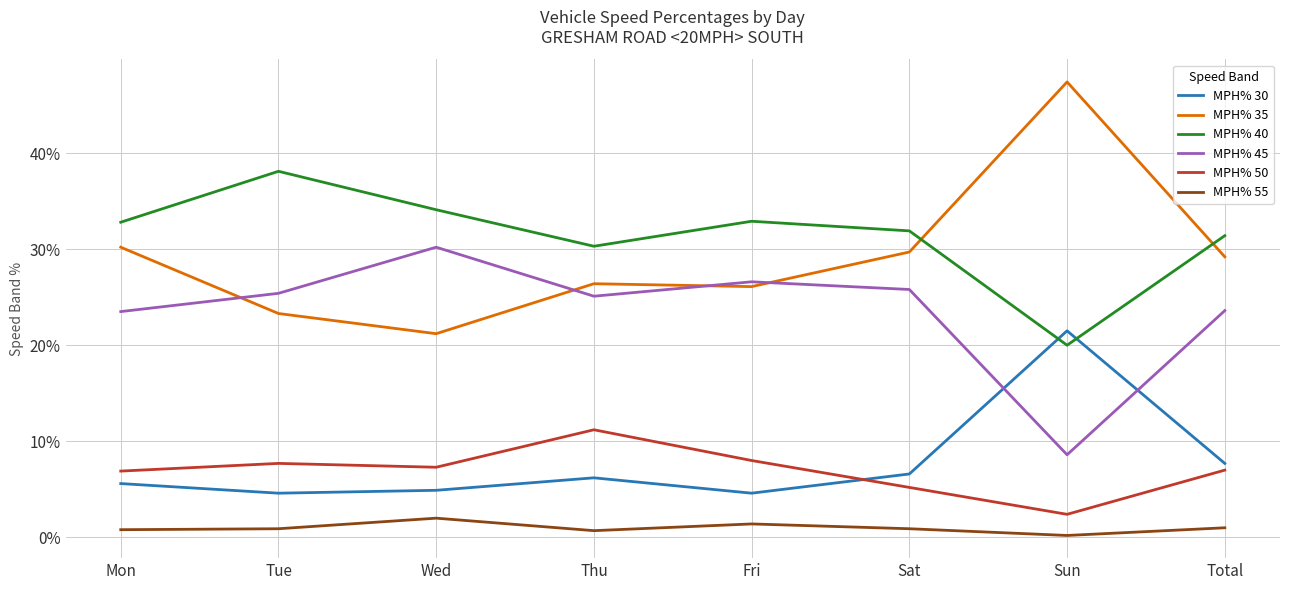

What is the spread (max minus min) of values at Fri?

31.5